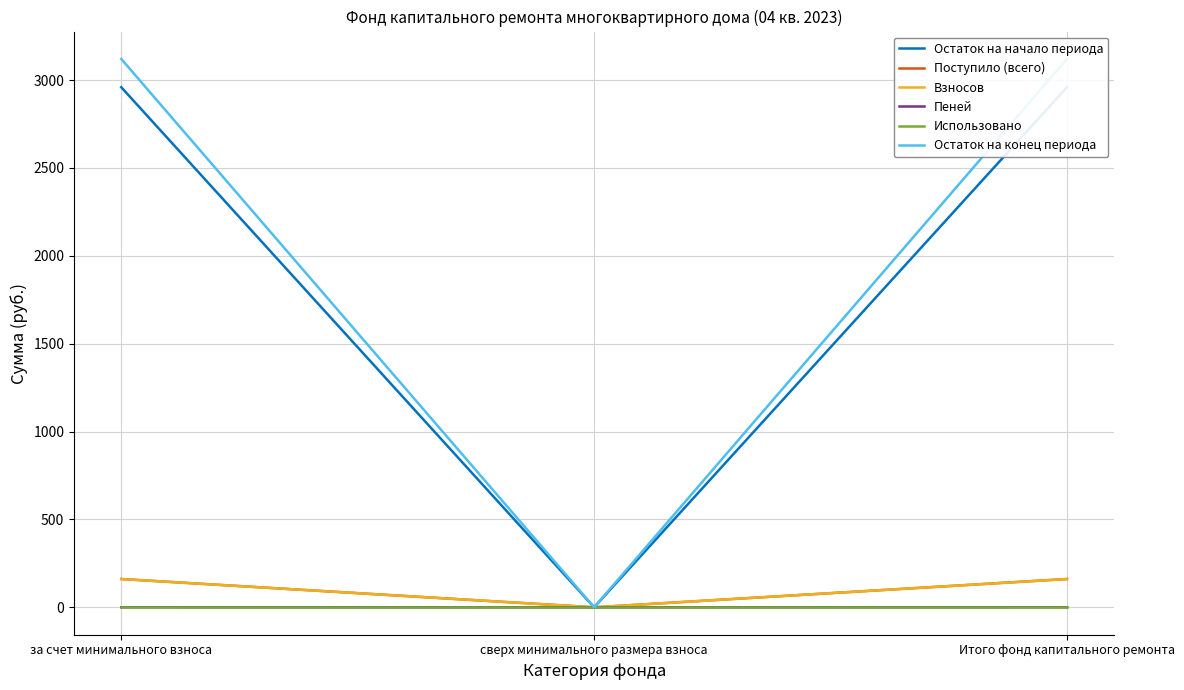

Which has a higher value, за счет минимального взноса or сверх минимального размера взноса?

за счет минимального взноса